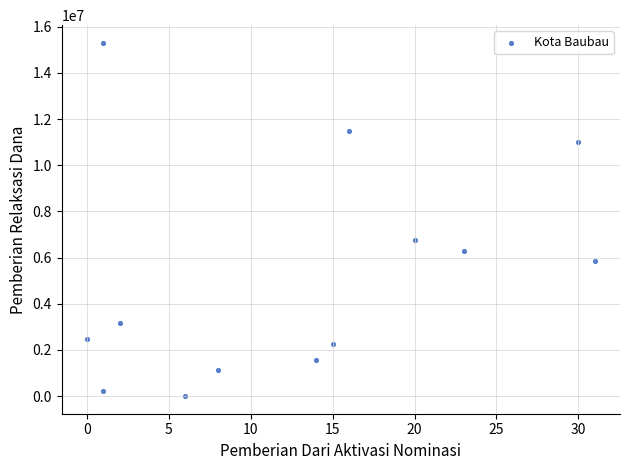

What Y value in the scatter plot is closest to 7650000?

6750000